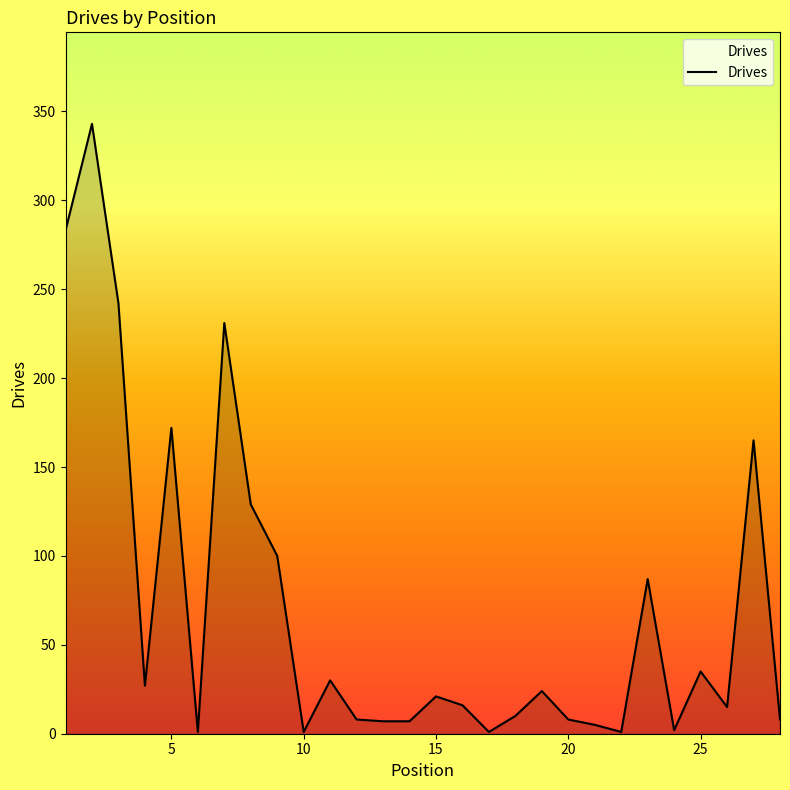

What is the greatest value displayed?

343